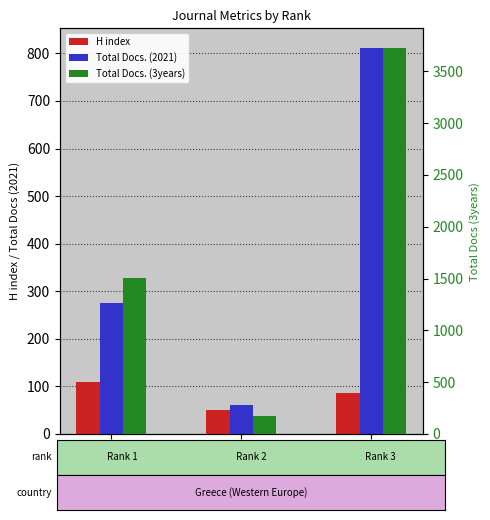

Reading left to right, transcribe all the data shown in this chart.

H index: 109	50	86
Total Docs. (2021): 275	61	812
Total Docs. (3years): 1509	176	3729